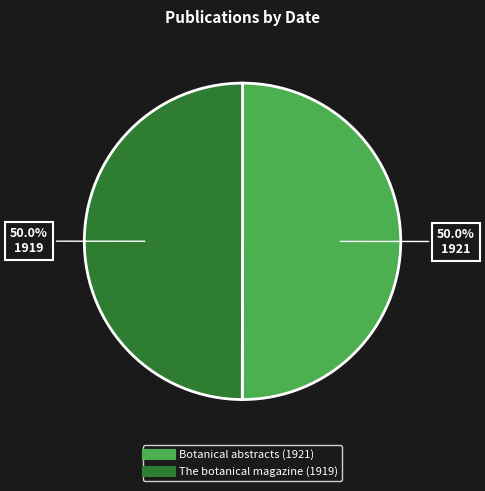

How many slices are in this pie chart?

2